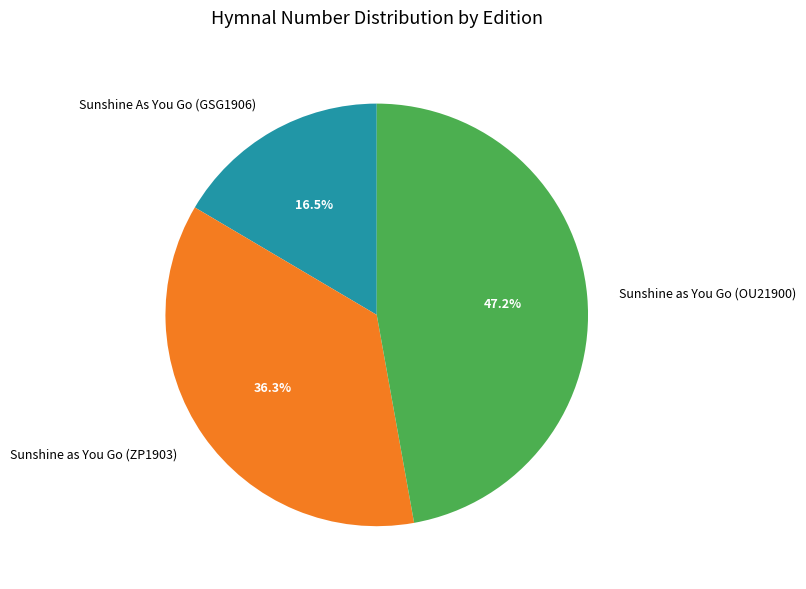

What is the ratio of the value at Sunshine as You Go (OU21900) to the value at Sunshine As You Go (GSG1906)?

2.9